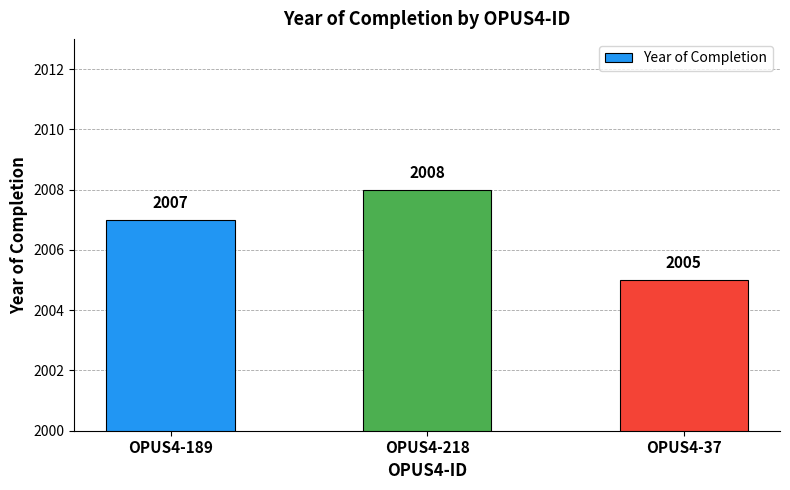

Reading left to right, list all the values displayed in this chart.

2007	2008	2005